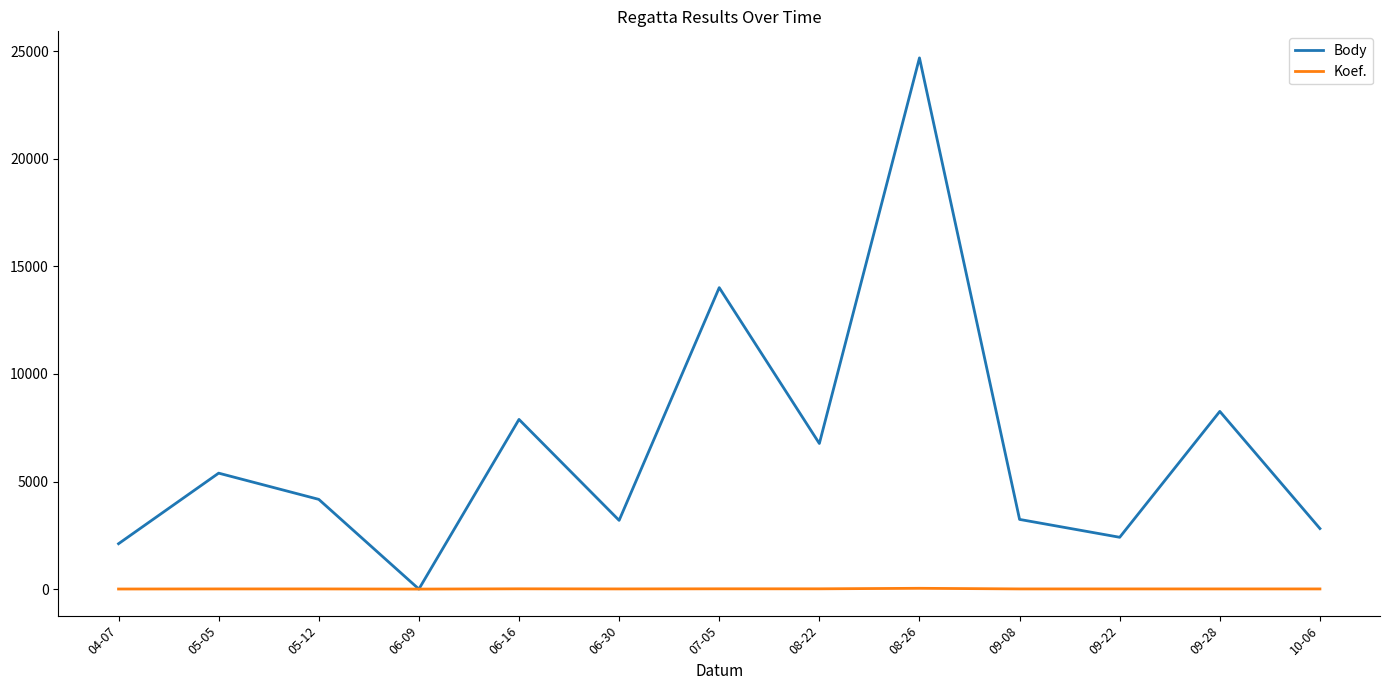

Which label corresponds to the largest value in the chart?

08-26